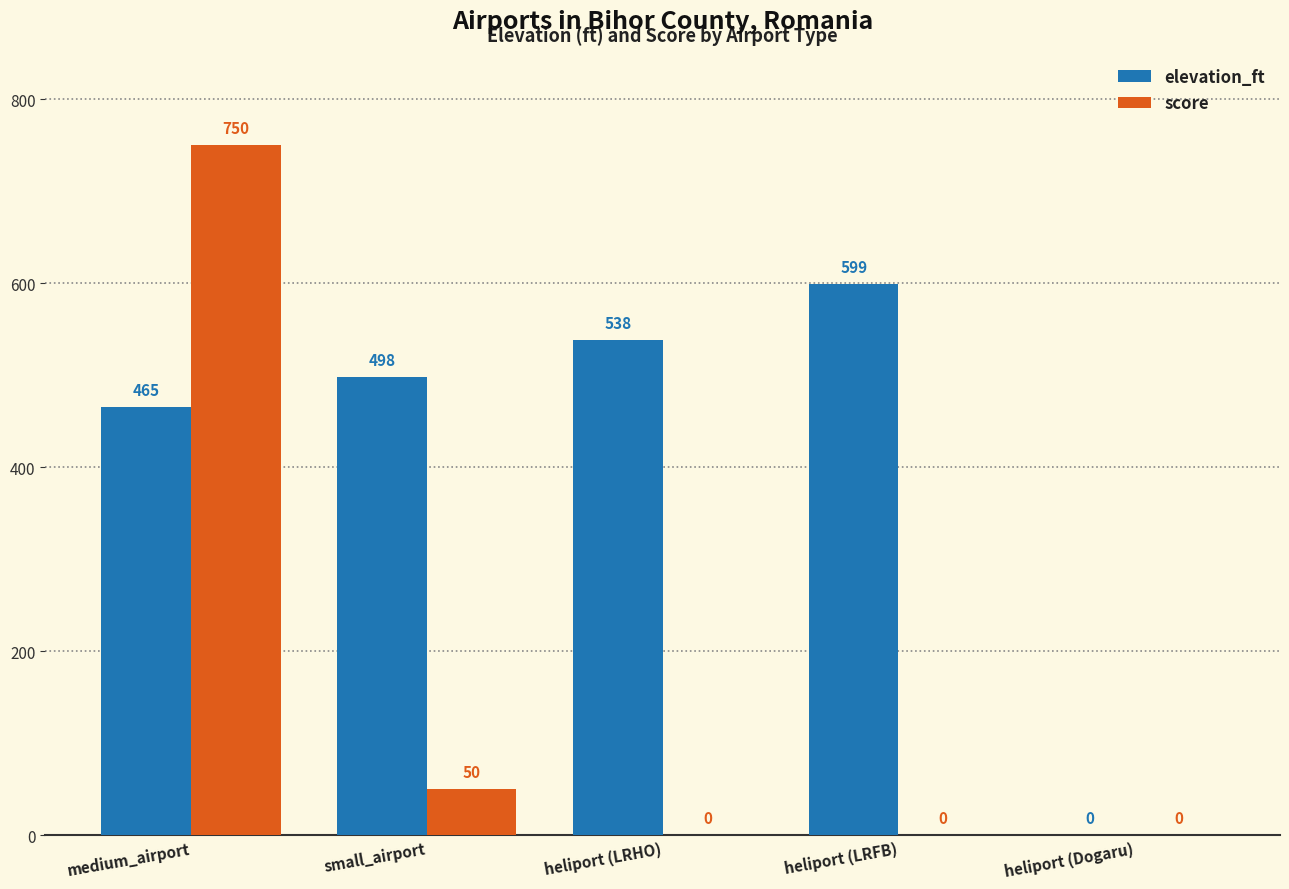

True or false: score has a value of 0 at heliport (LRHO).

True